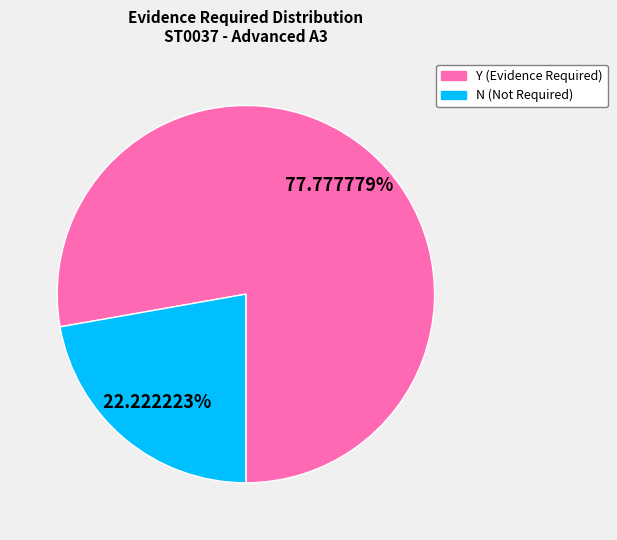

True or false: N accounts for 22% of the total.

True